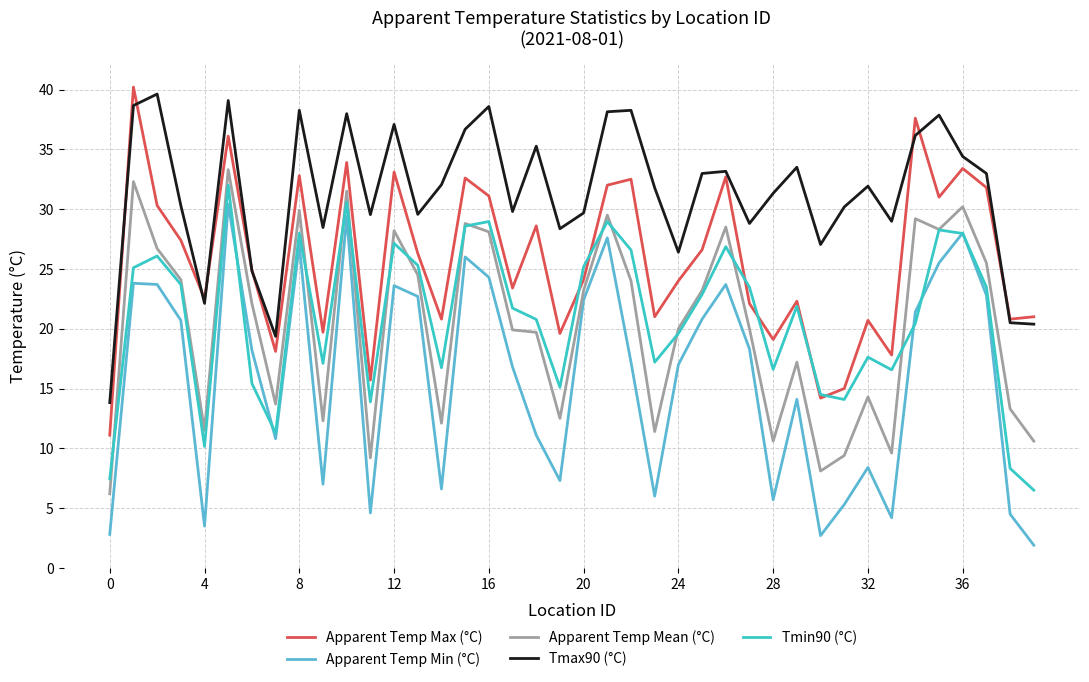

What is the maximum value for Apparent Temp Min (°C)?

30.4